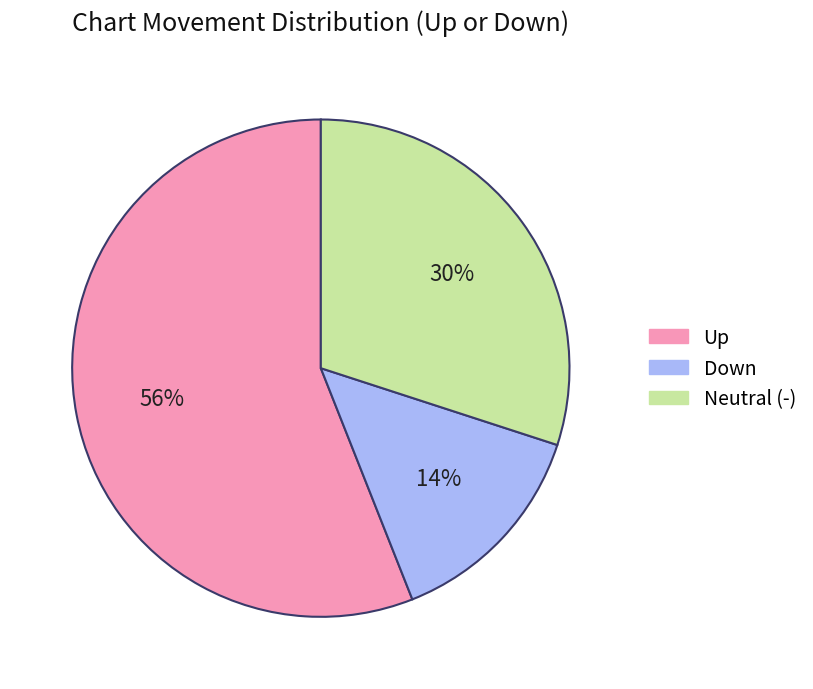

To the nearest percent, what is the difference between the largest and smallest slice percentages?

42%